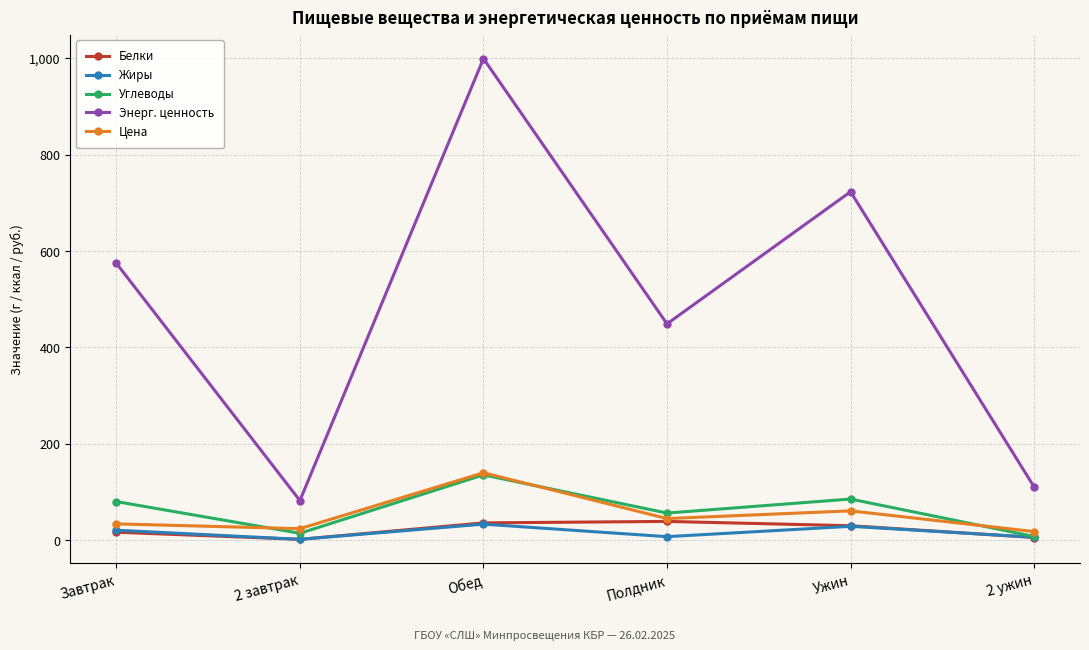

At which category is the sum across all series the highest?

Обед